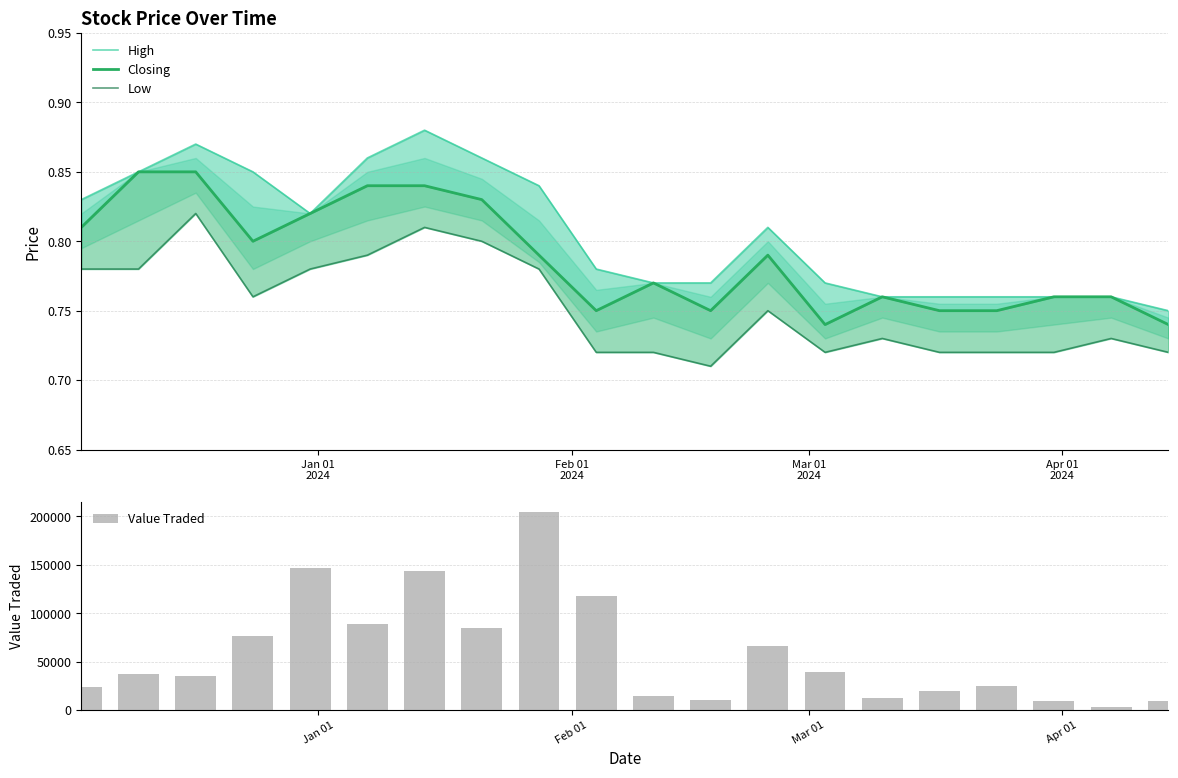

What is the average value of the Value Traded series?

58376